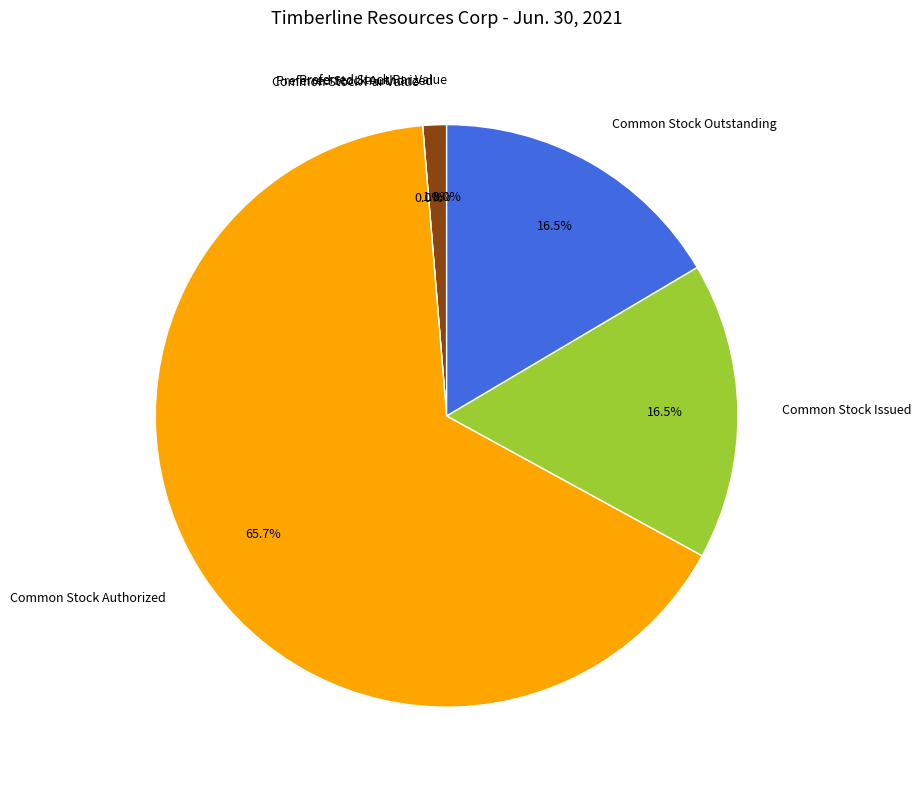

What percentage do Common Stock Issued and Common Stock Par Value together represent?

16.5%